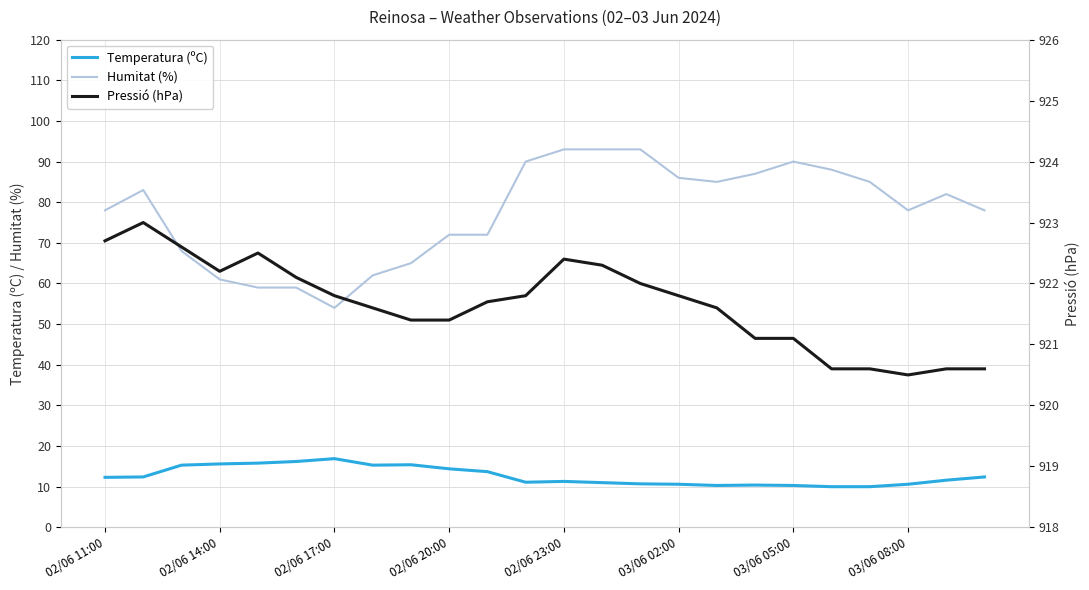

Which series has the largest total across all categories?

Pressió (hPa)